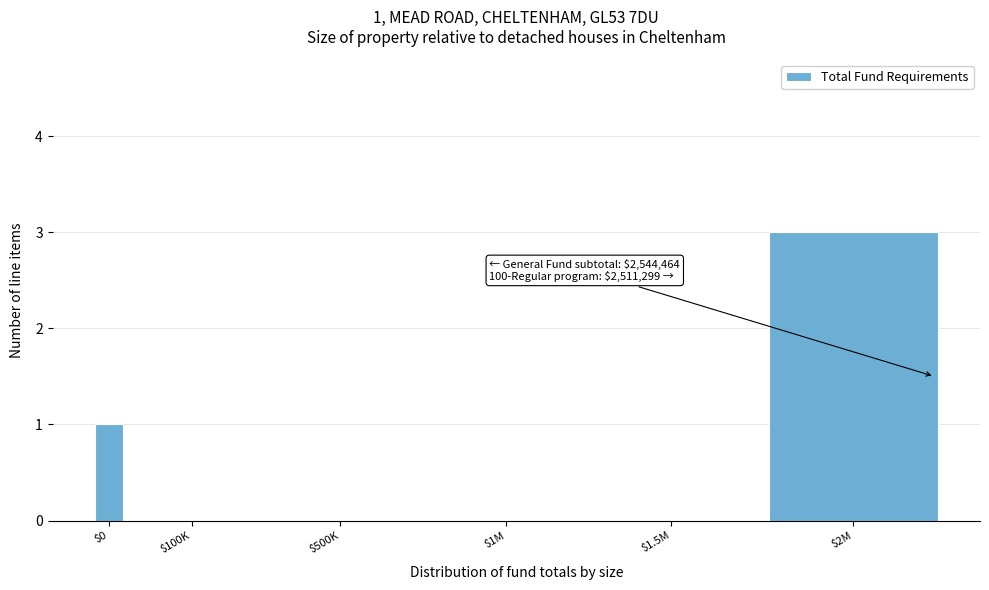

What is the greatest value displayed?

3